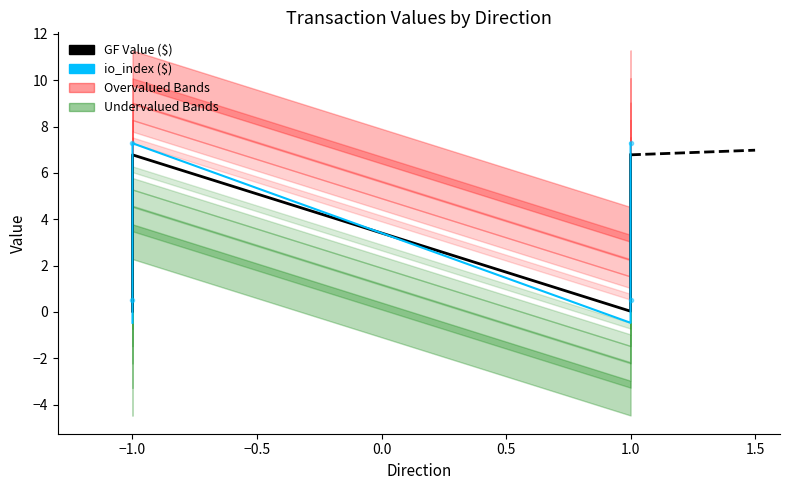

How many values in the io_index ($) series are below 7?

2